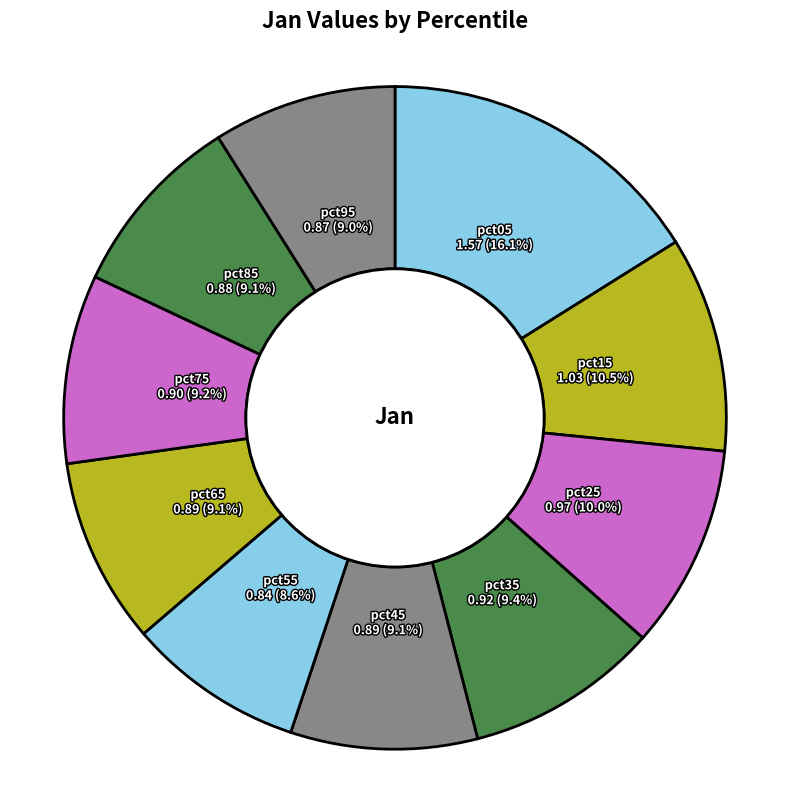

True or false: pct55 accounts for 9% of the total.

True